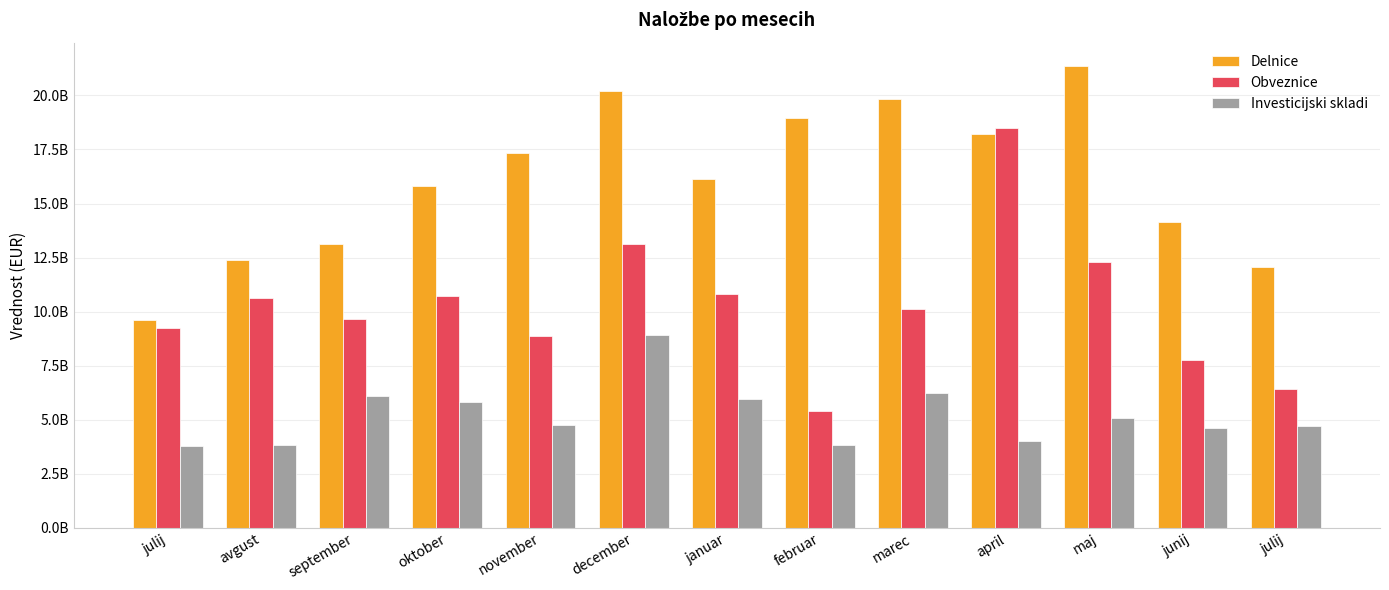

Does the chart contain stacked bars?

No